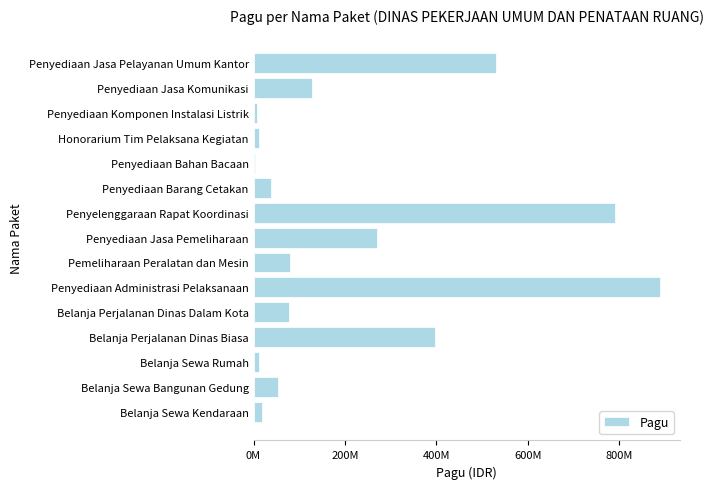

Does the chart contain any negative values?

No